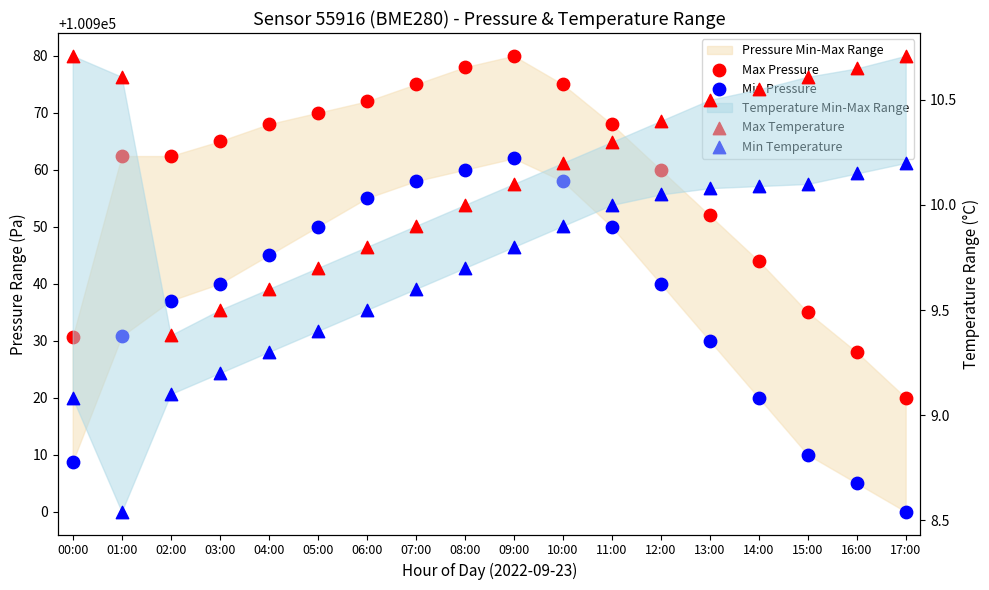

At how many categories does at least one series exceed 92718?

18